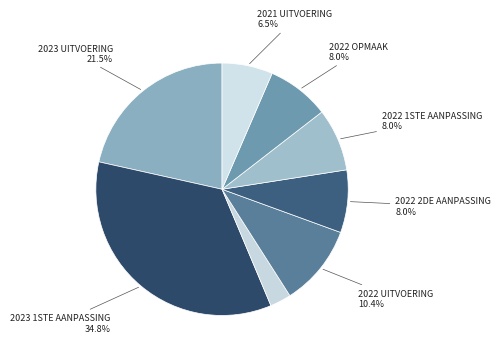

Does any single category account for the majority?

No